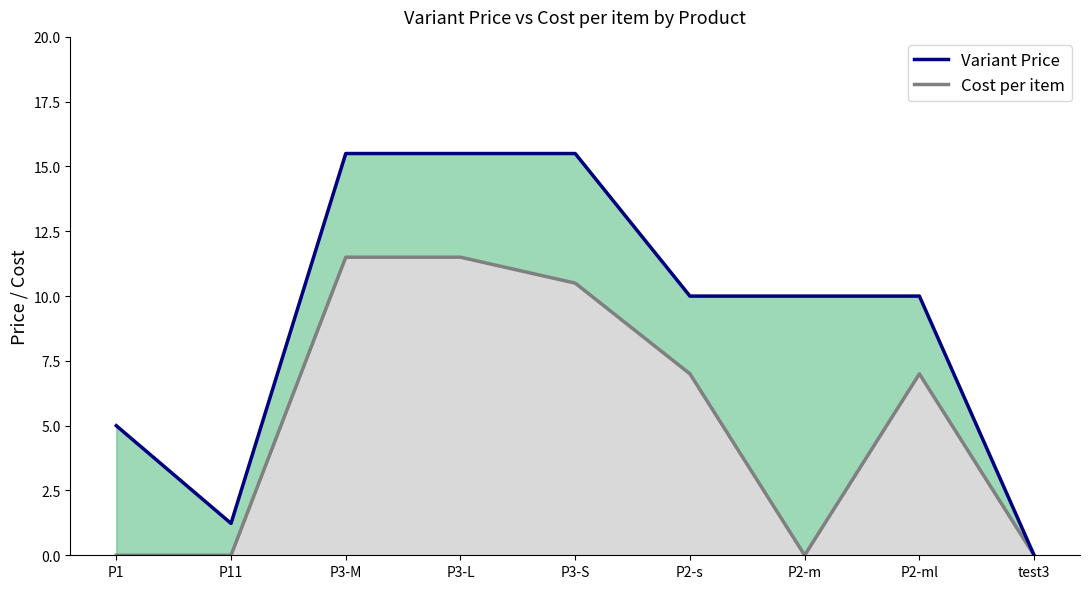

Rank the series at P2-m from lowest to highest value.

Cost per item, Variant Price